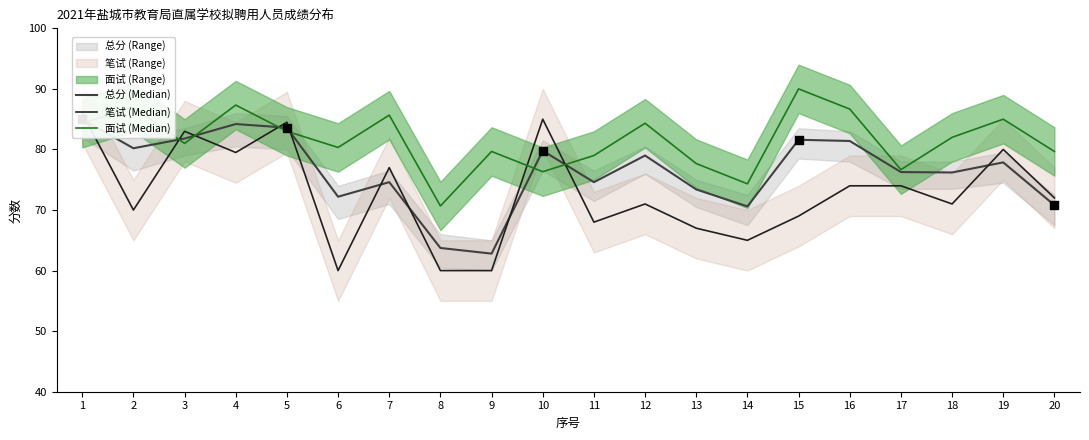

What is the total value across all series at 13?

218.1